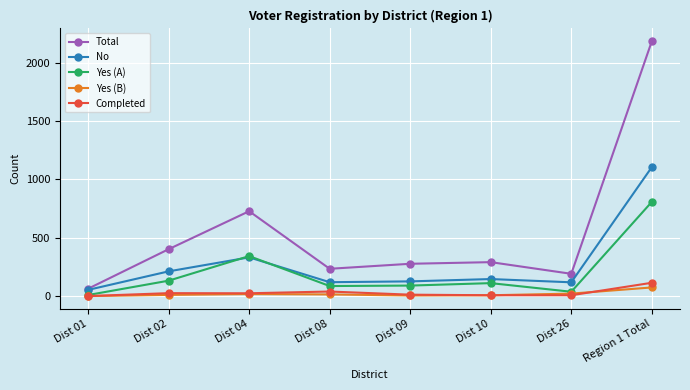

True or false: Completed and No intersect in this chart.

False